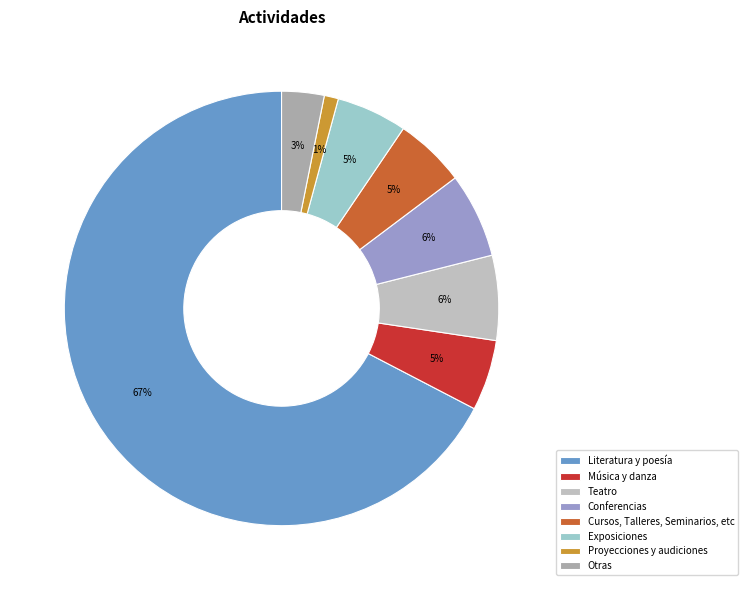

To the nearest percent, what is the difference between the Otras and Teatro slice percentages?

3%